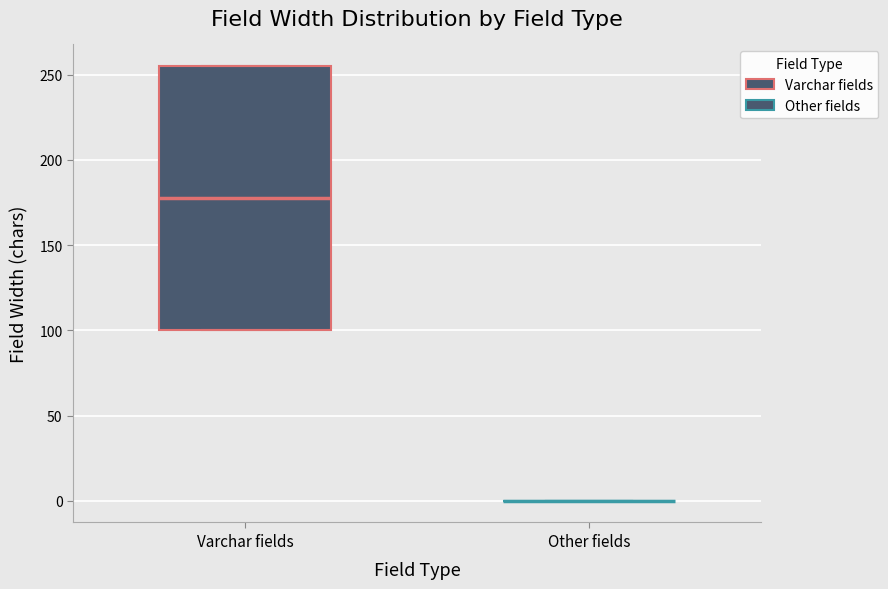

Reading left to right, transcribe this box plot: for each box, give where its median line is, the range the box spans, and where its two whiskers end, as read against the y-axis. The values are not printed on the chart, so give them approximately, as read against the axis.

Varchar fields: median 180, box 100 to 255, whiskers 100 to 255
Other fields: box collapsed to a line at 0, whiskers 0 to 0